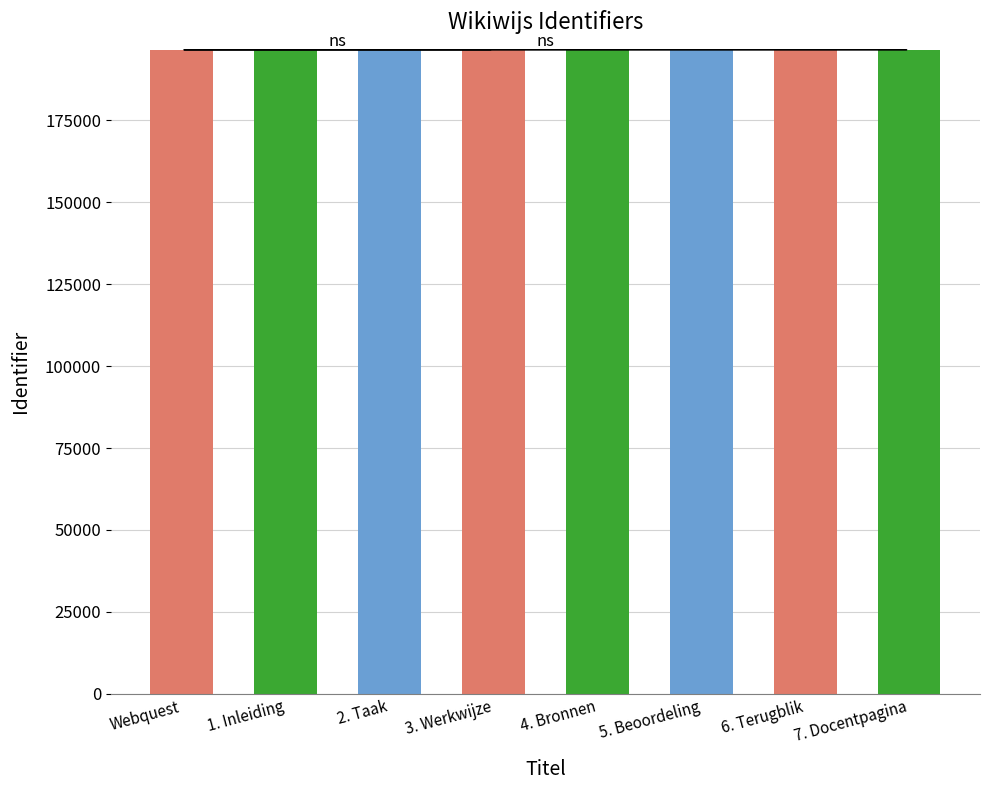

The chart shows a value of 51971 at Webquest. True or false?

False